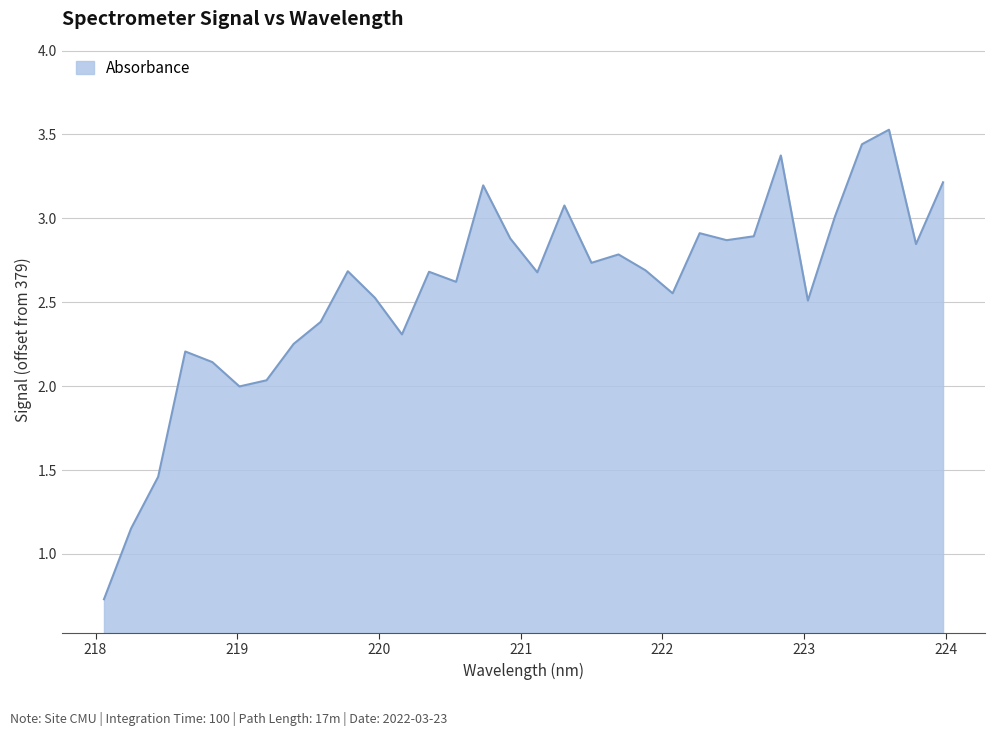

What is the greatest value displayed?

3.5